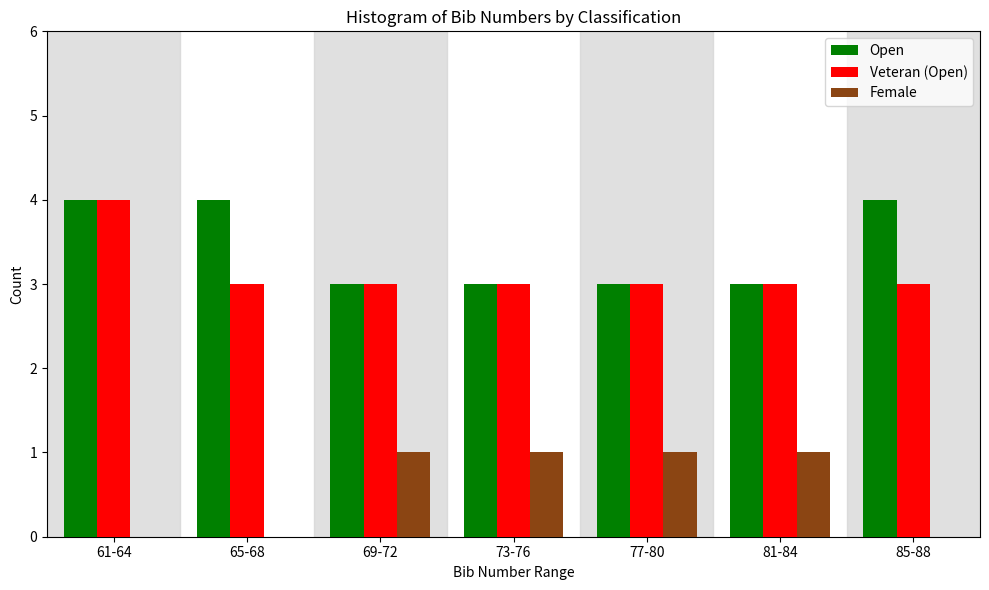

Reading left to right, what are all the values shown in this chart?

Open: 61-64=4	65-68=4	69-72=3	73-76=3	77-80=3	81-84=3	85-88=4
Veteran (Open): 61-64=4	65-68=3	69-72=3	73-76=3	77-80=3	81-84=3	85-88=3
Female: 61-64=0	65-68=0	69-72=1	73-76=1	77-80=1	81-84=1	85-88=0